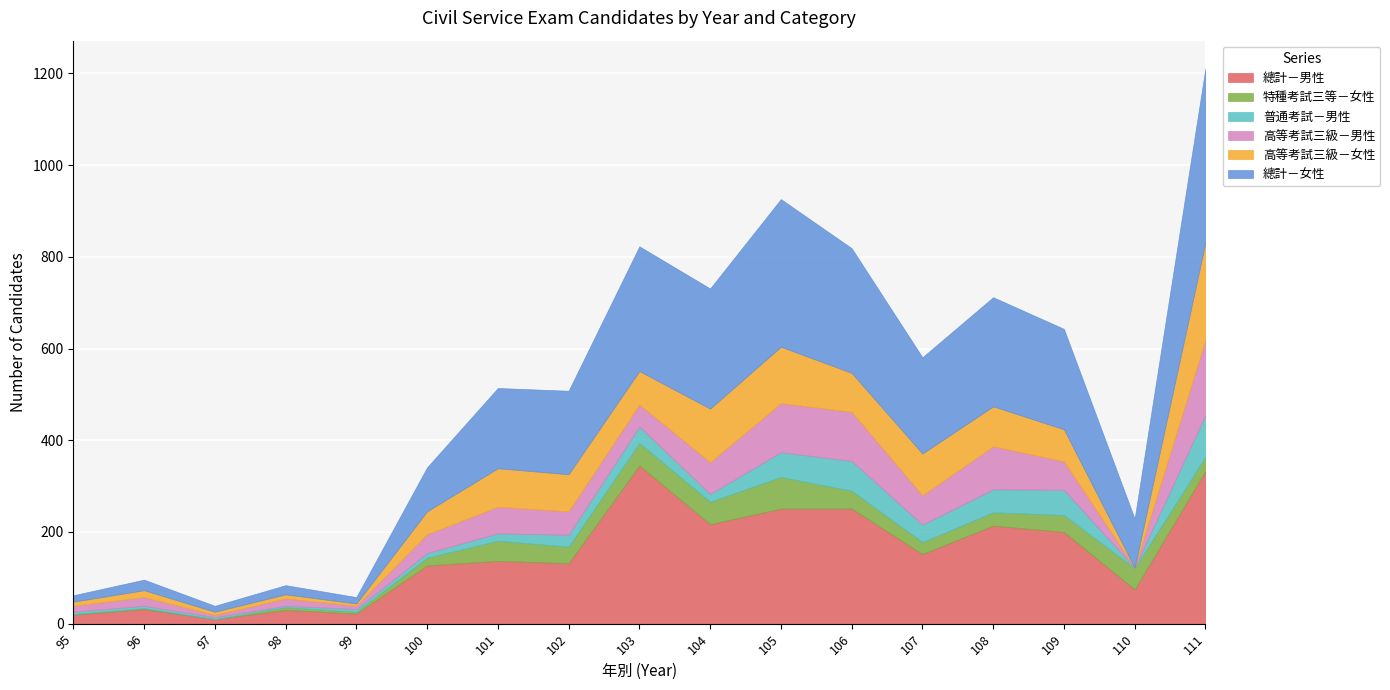

What is the difference between the maximum and minimum values in the 總計－男性 series?

335